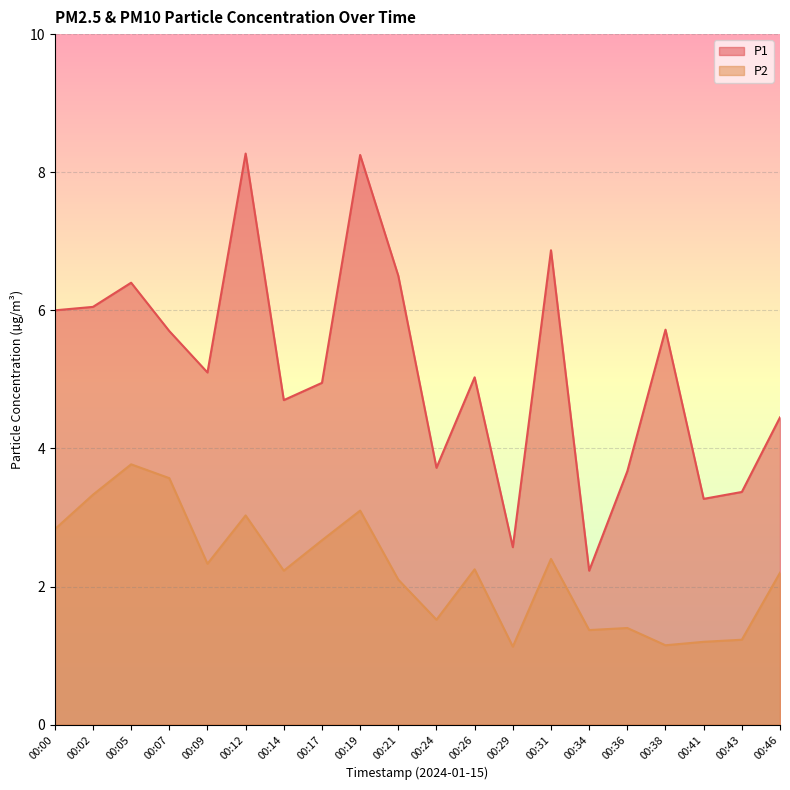

Count the number of data series in this chart.

2